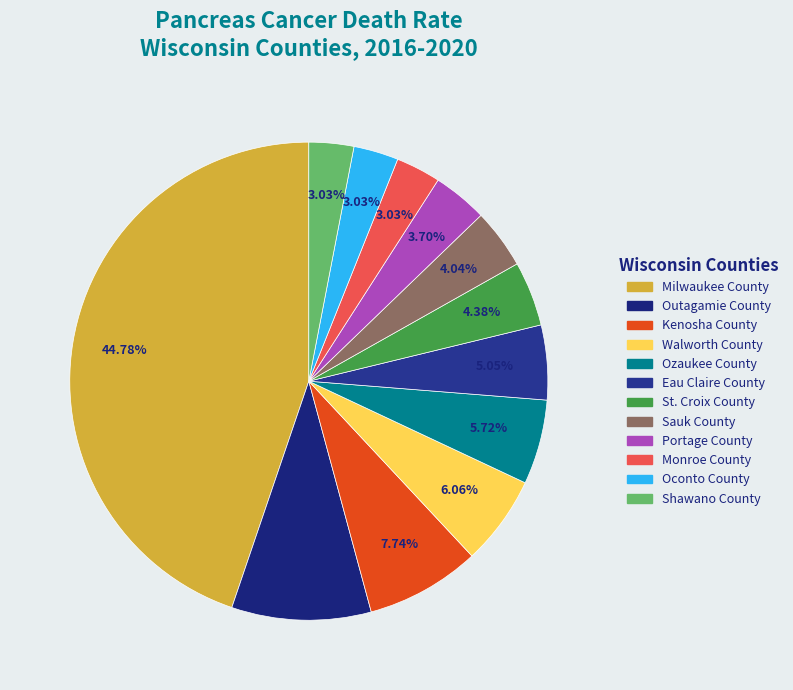

The Walworth County slice represents 15% of the pie. True or false?

False